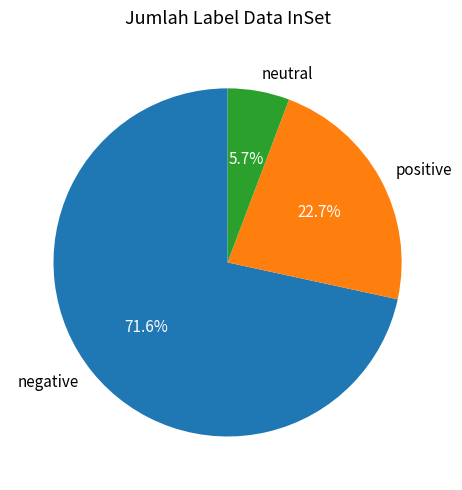

Does negative account for over 50% of the chart?

Yes